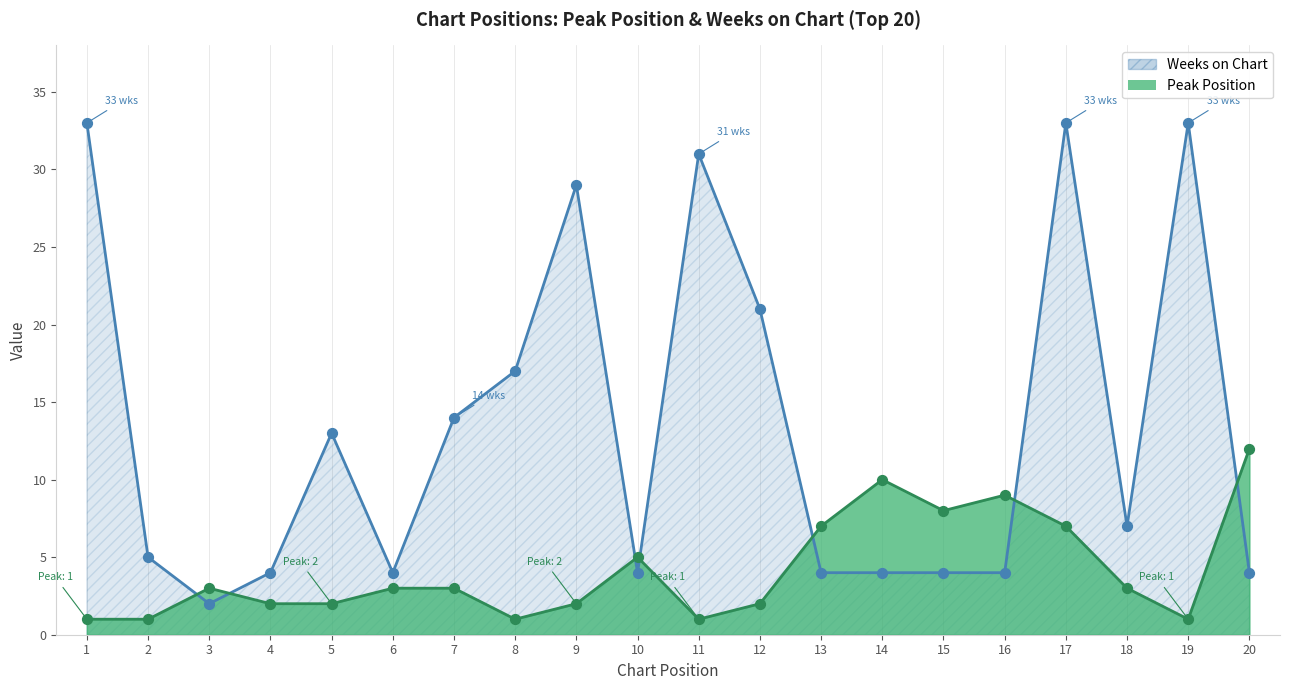

At how many categories does at least one series exceed 4?

17